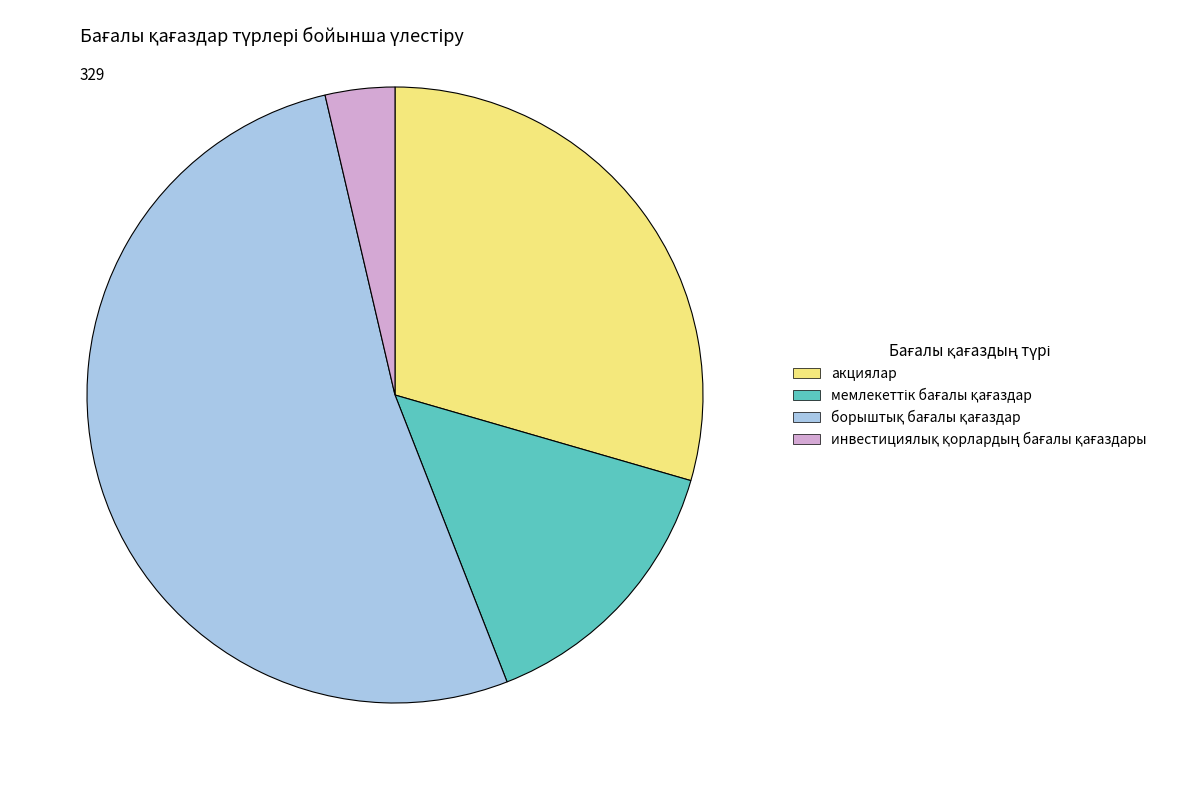

Is it true that акциялар is 29% of the pie?

True